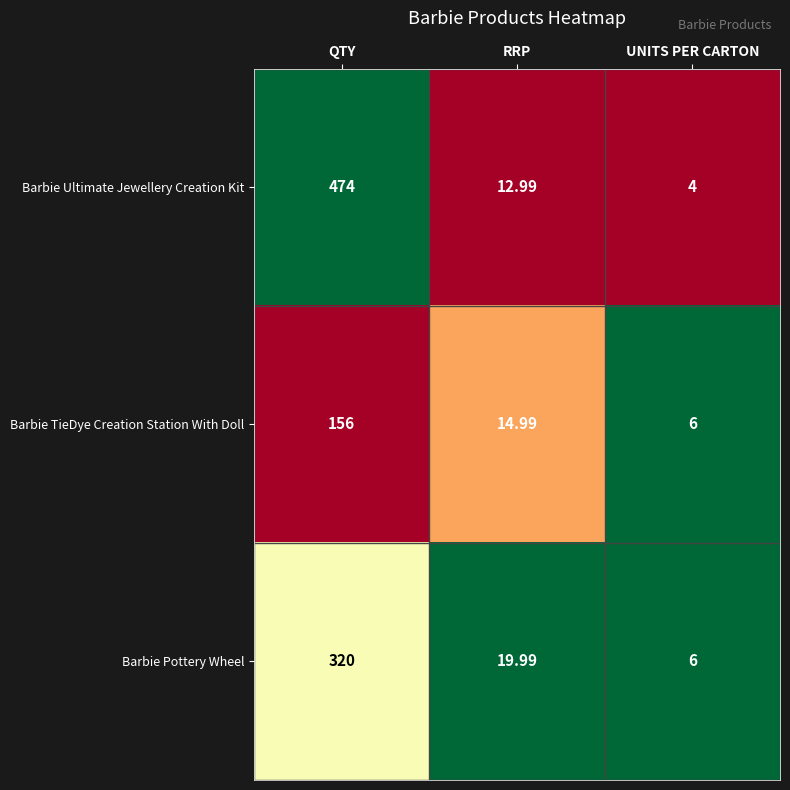

Which series changed the most between QTY and UNITS PER CARTON?

Barbie Ultimate Jewellery Creation Kit